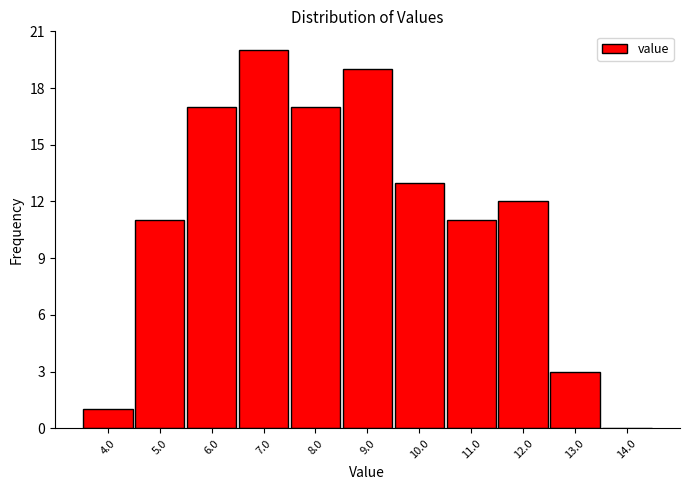

What is the height of the bar covering 9.5 to 10.5 on the x-axis? The values are not printed on the chart, so give them approximately, as read against the axis.

13